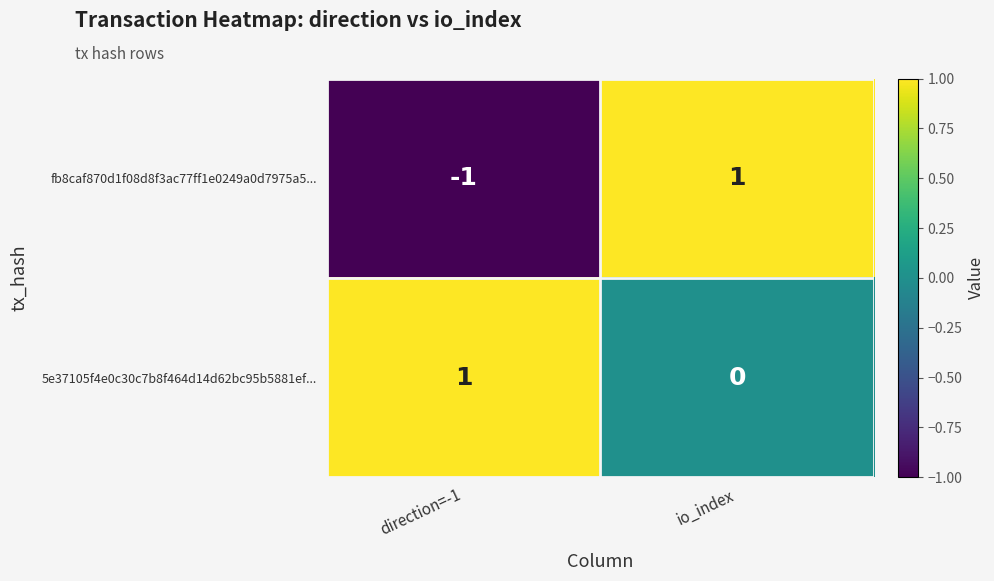

What is the difference between the highest and lowest values at direction=-1?

2